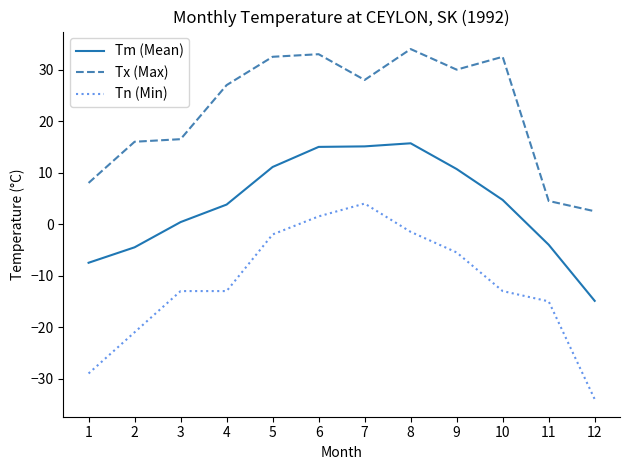

Count the number of categories in the chart.

12